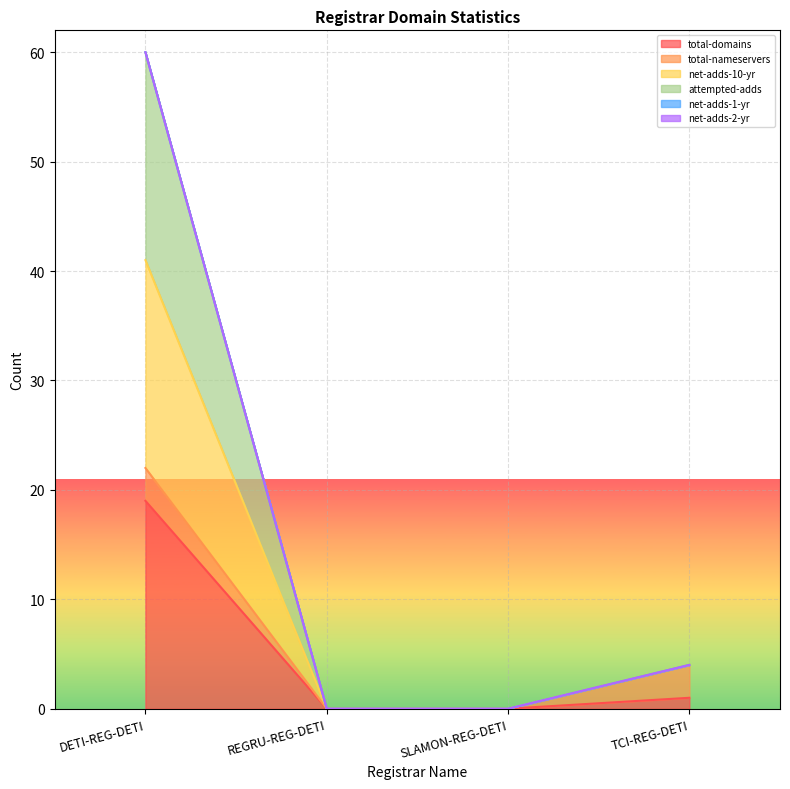

The total-domains series shows 1 at TCI-REG-DETI. True or false?

True